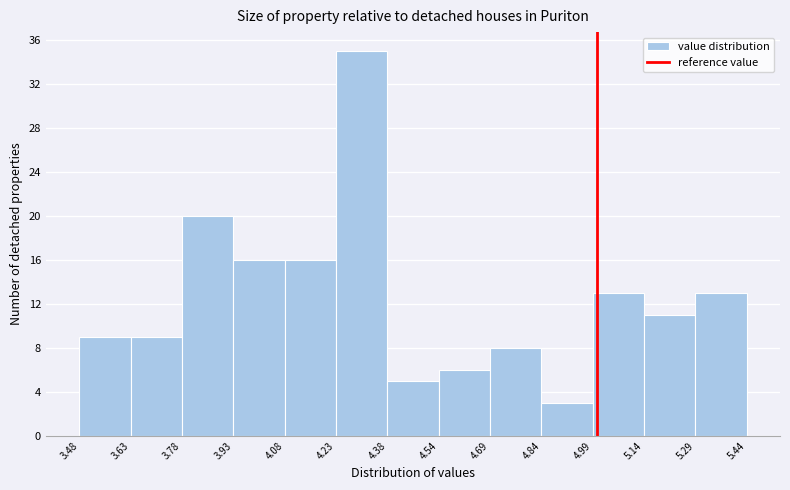

How tall is the bar that spans 4.84 to 4.99 on the x-axis? The values are not printed on the chart, so give them approximately, as read against the axis.

3